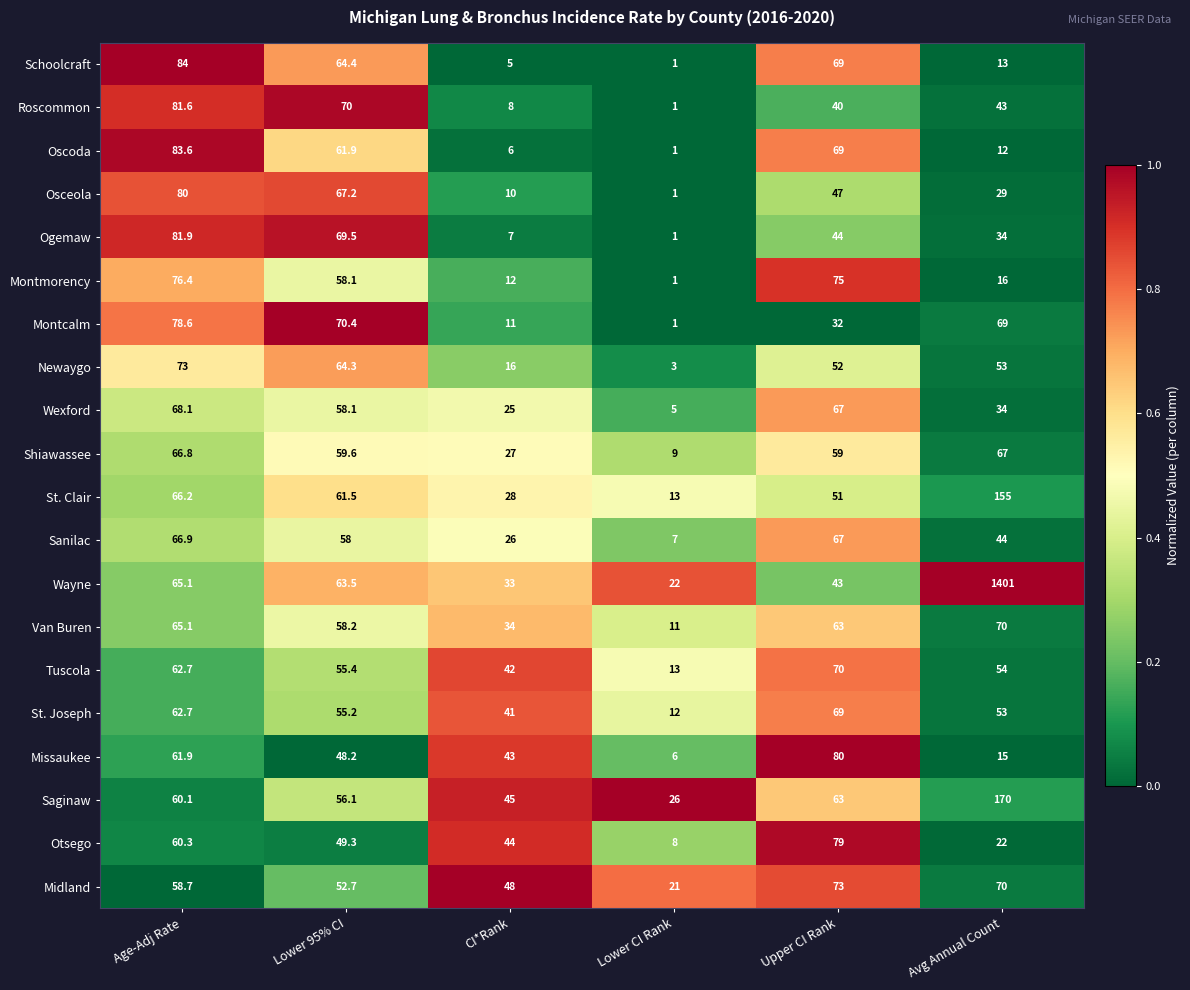

Which category has the highest value across all series?

Avg Annual Count